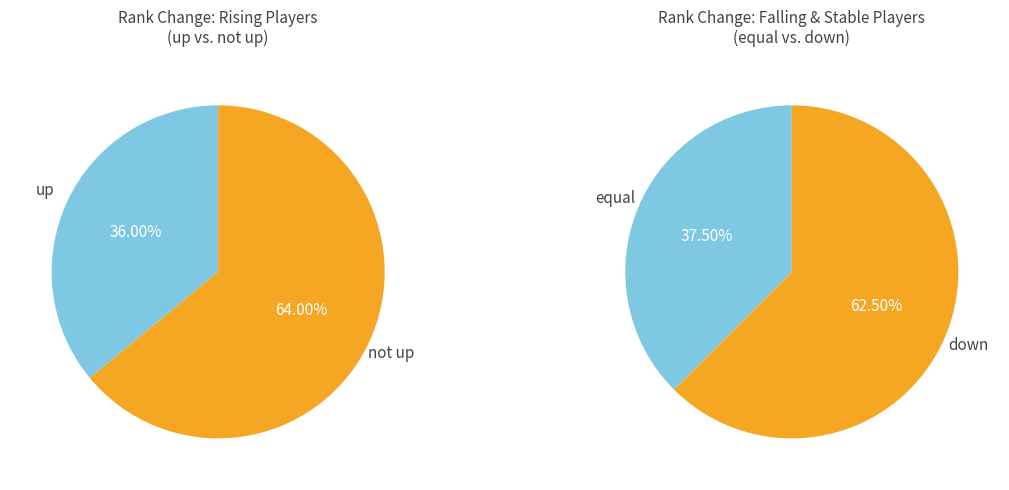

Does up represent more than half of the total?

No